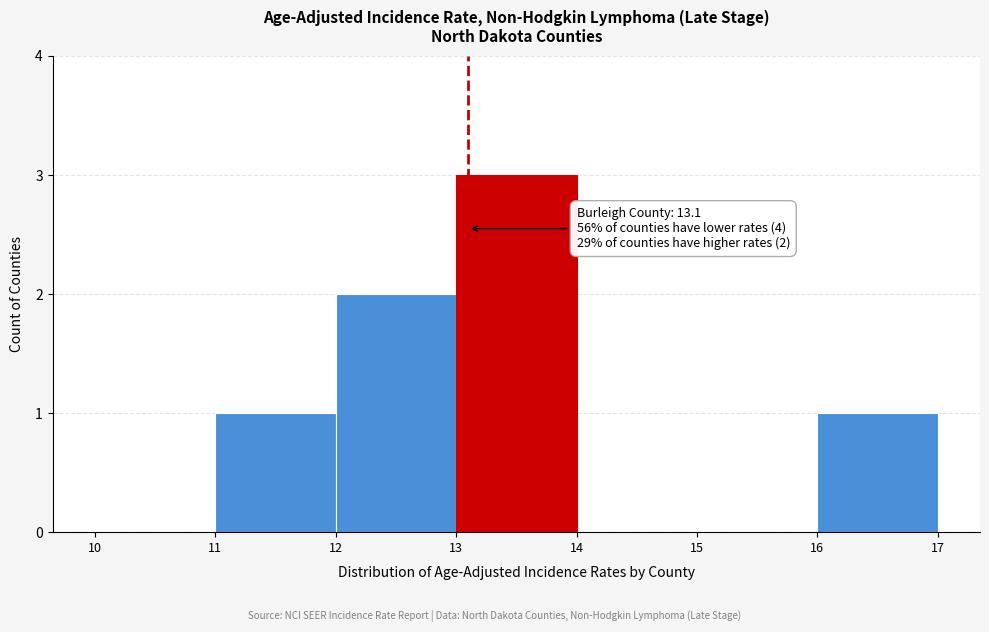

Which range on the x-axis has the tallest bar?

13 to 14